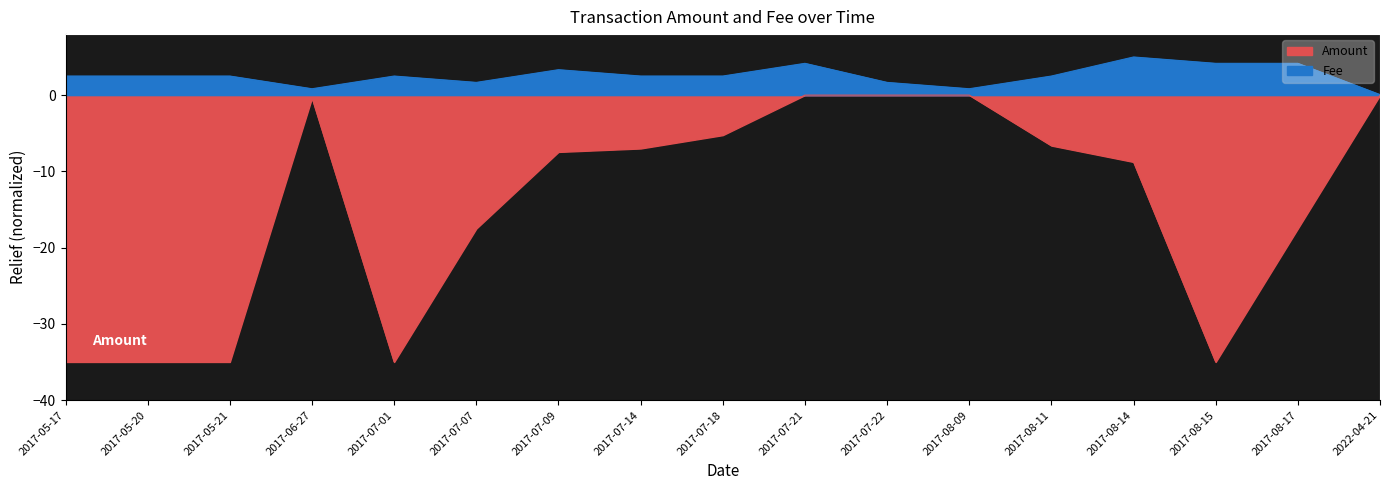

At which category does Amount reach its first local peak?

2017-06-27